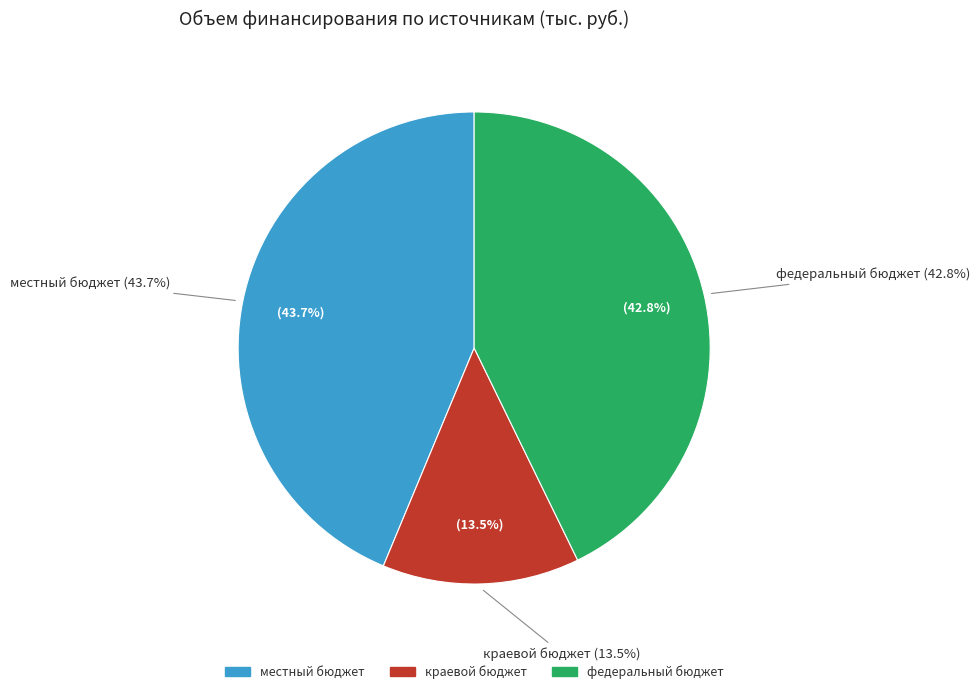

How many slices are in this pie chart?

3